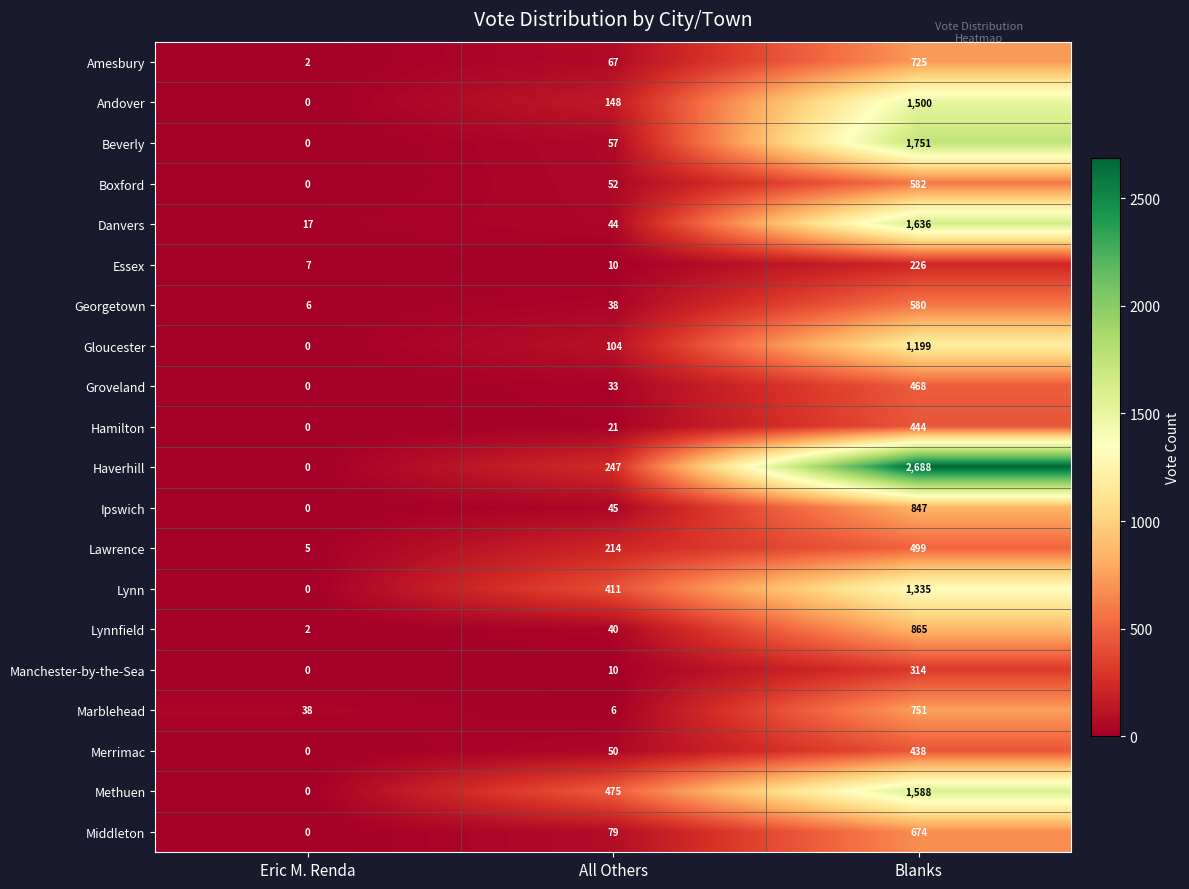

Rank the categories by Gloucester value from lowest to highest.

Eric M. Renda, All Others, Blanks